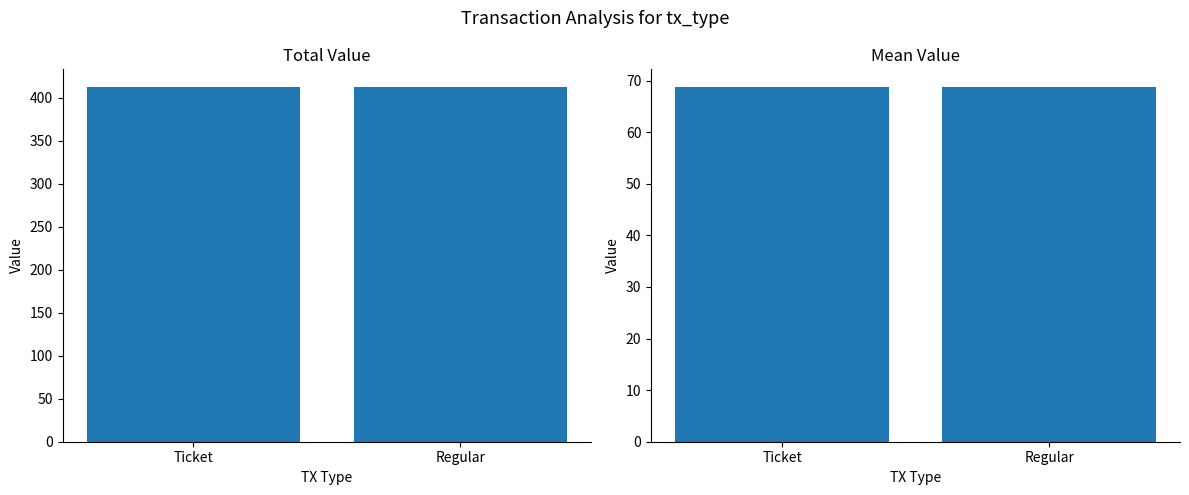

What are all the series names shown in the legend?

Total Value, Mean Value